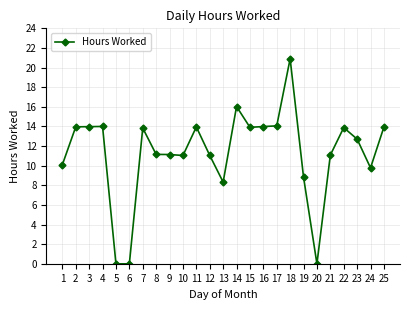

Count the number of values greater than 12.

13